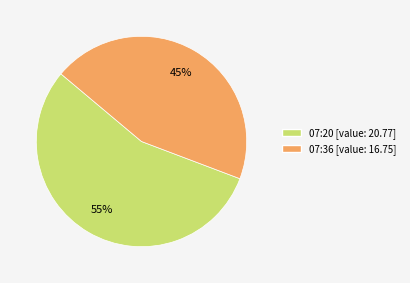

To the nearest percent, what is the average slice percentage?

50%